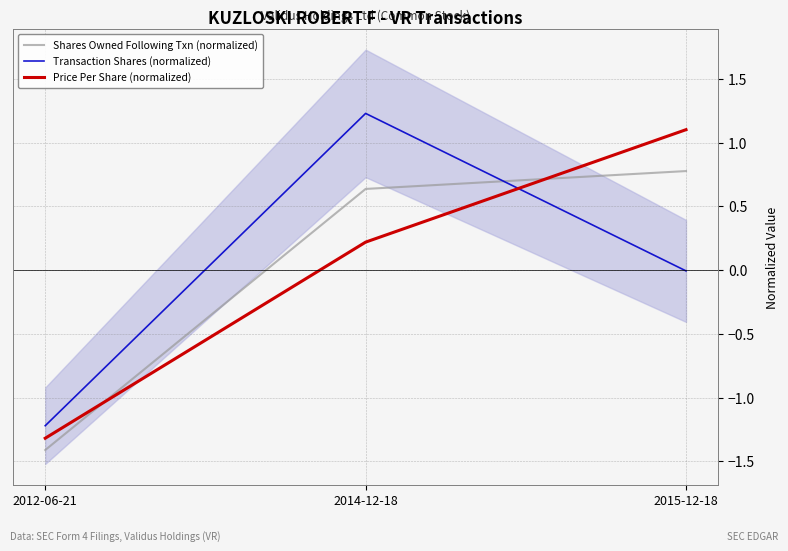

What value does the Price Per Share (normalized) series have at 2014-12-18?

0.2